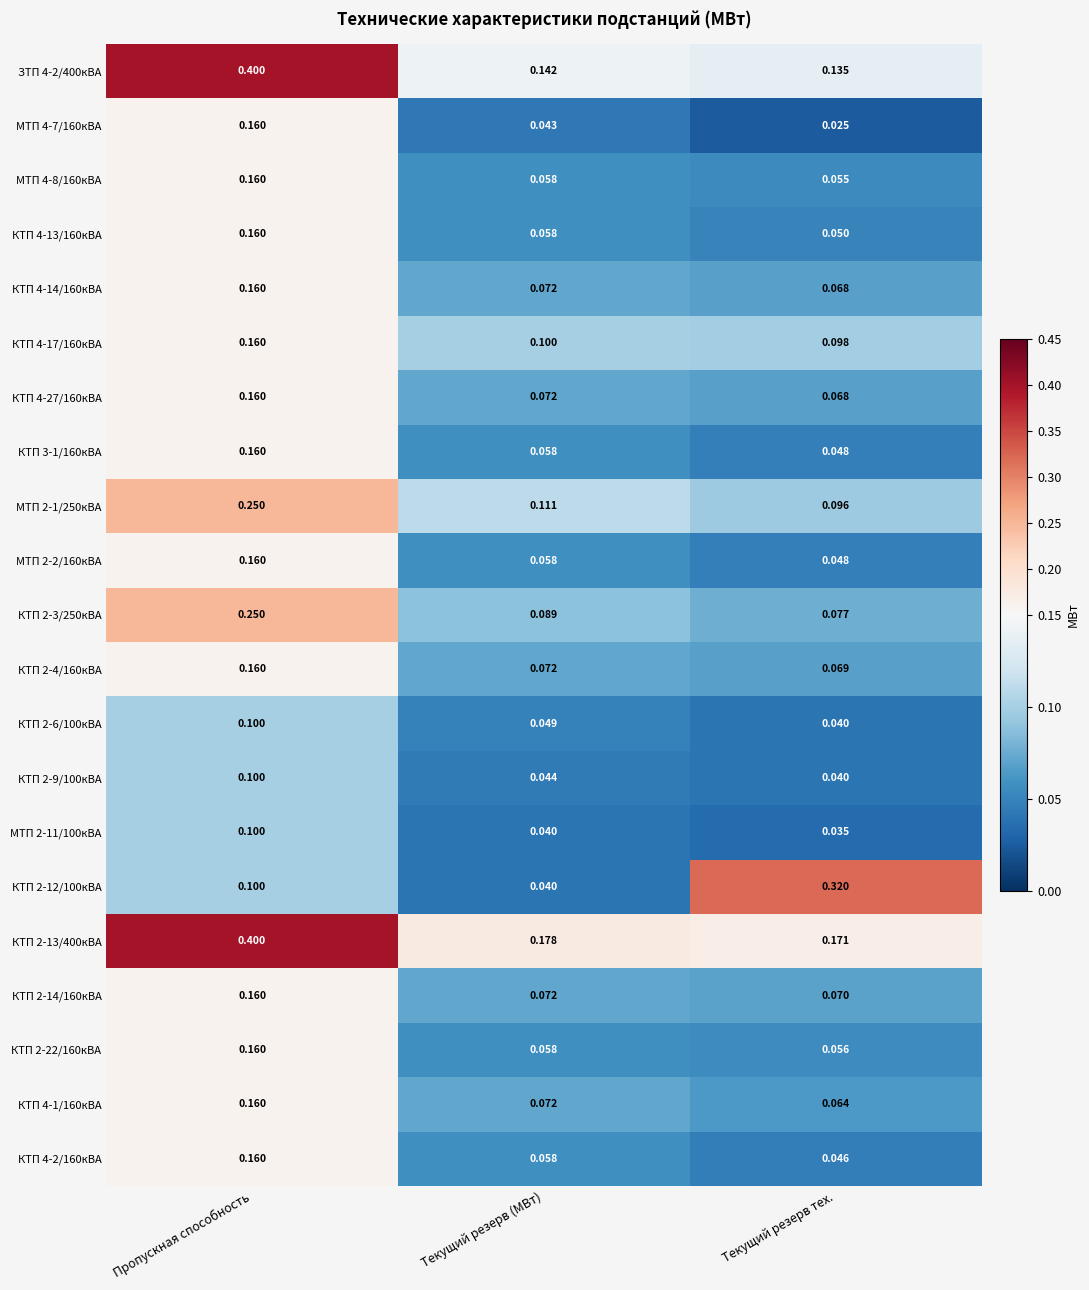

How many data points does each series have?

3